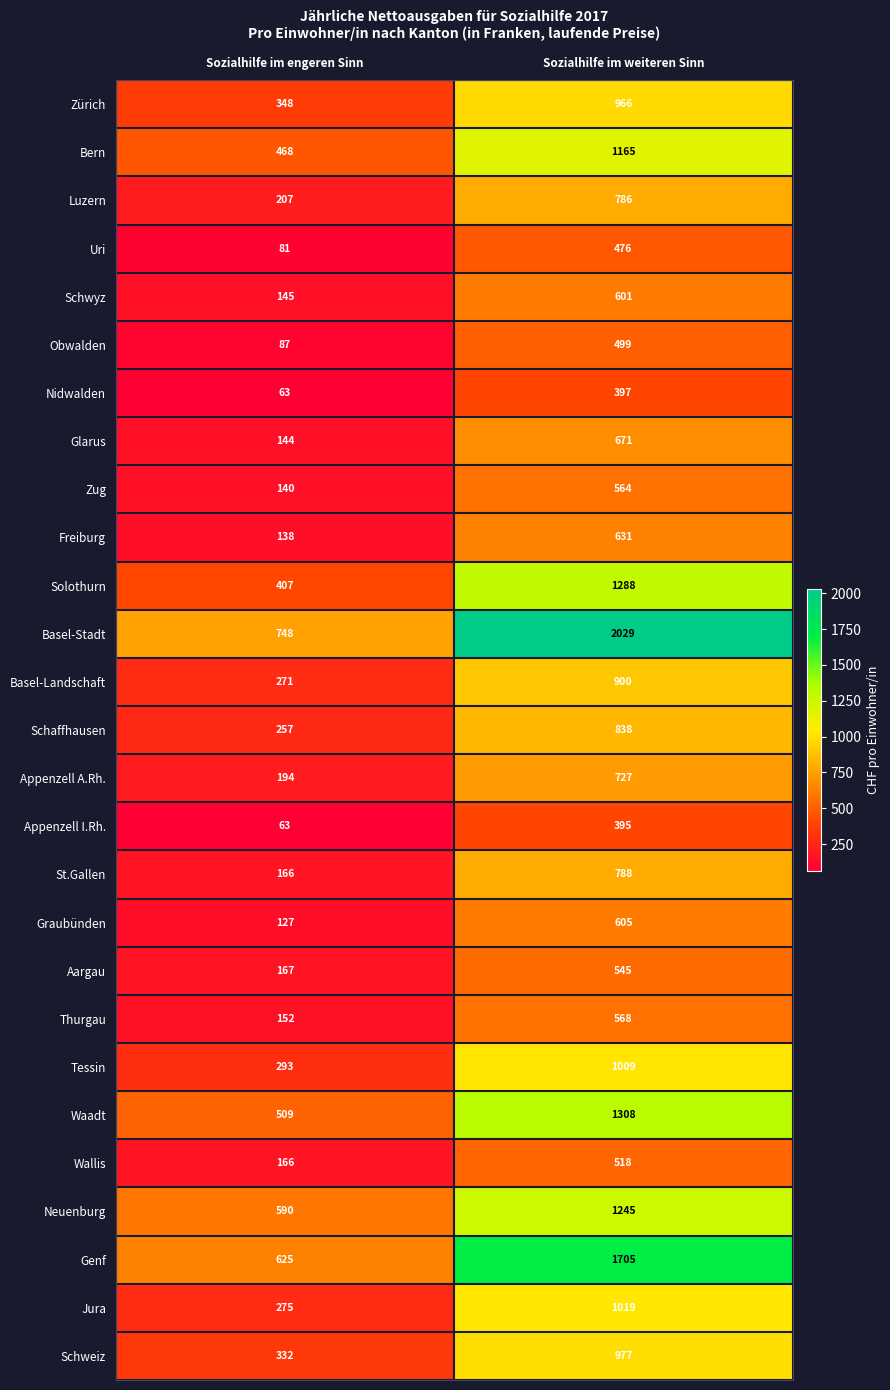

What is the sum of all Graubünden values?

732